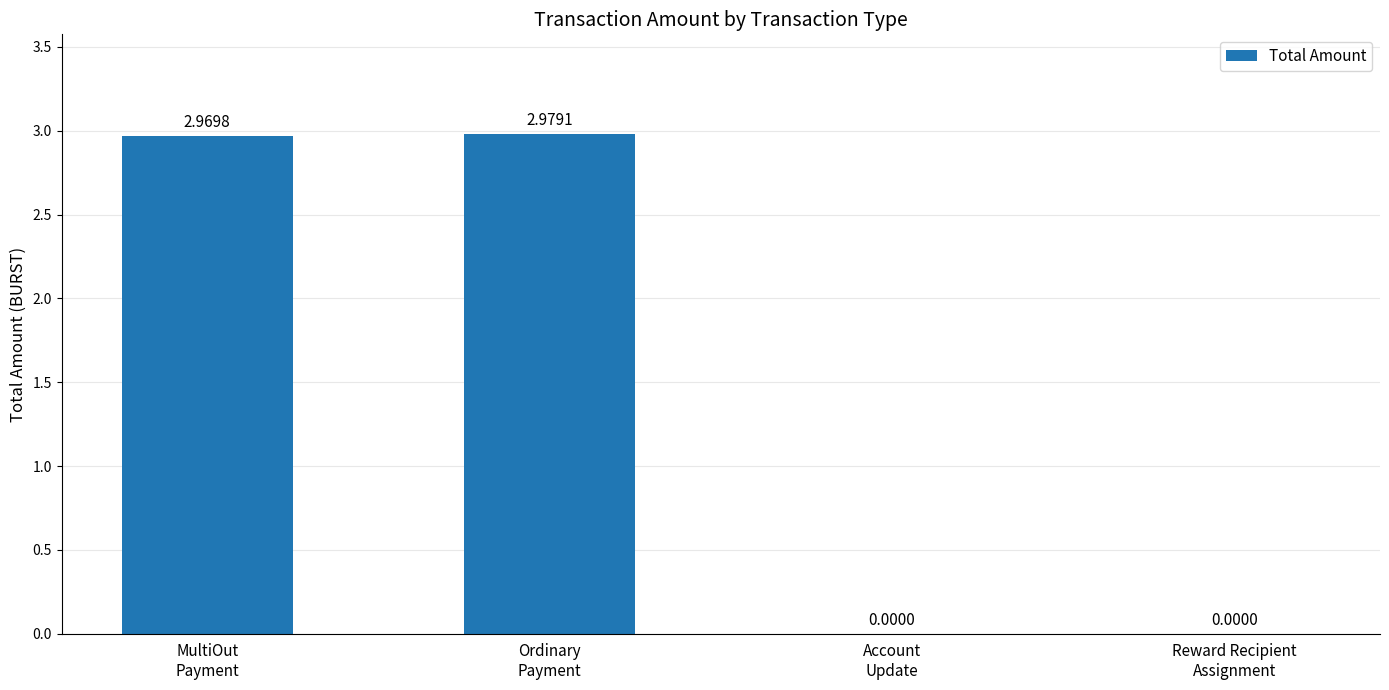

How many values exceed 2?

2